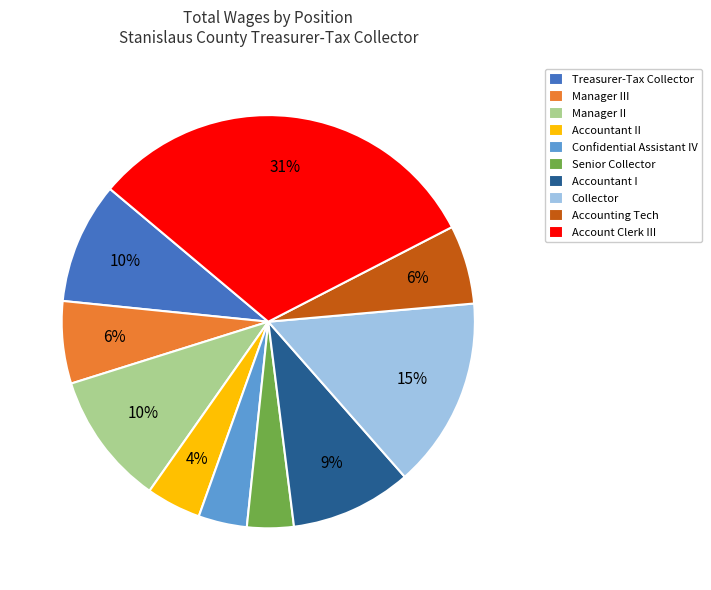

How many slices are in this pie chart?

10